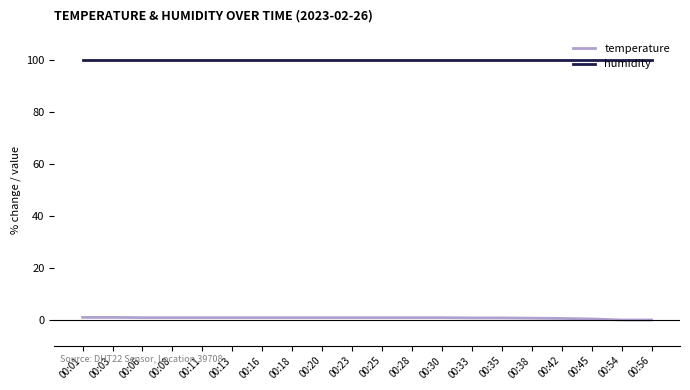

Is the value of temperature at 00:45 greater than the value of humidity at 00:20?

No